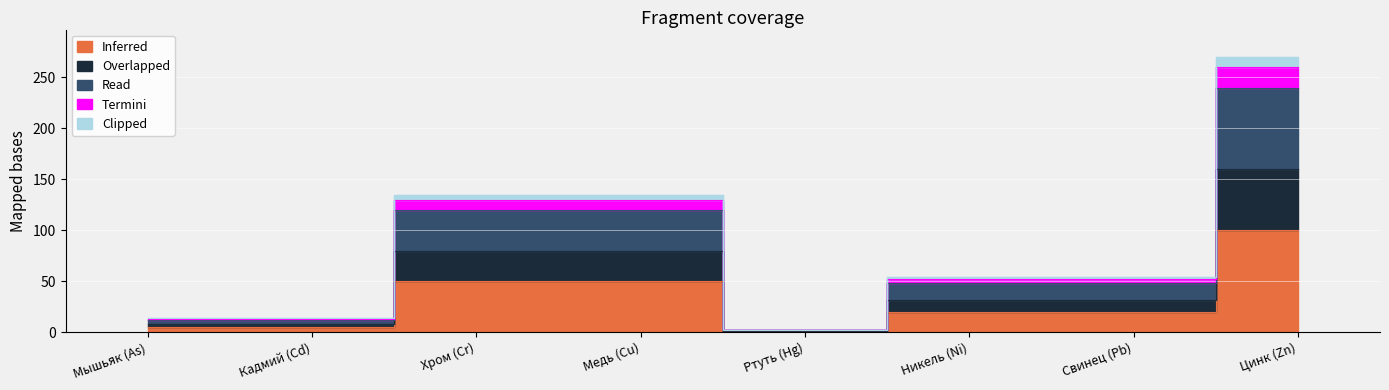

How many interior local valleys does the Termini series have?

1